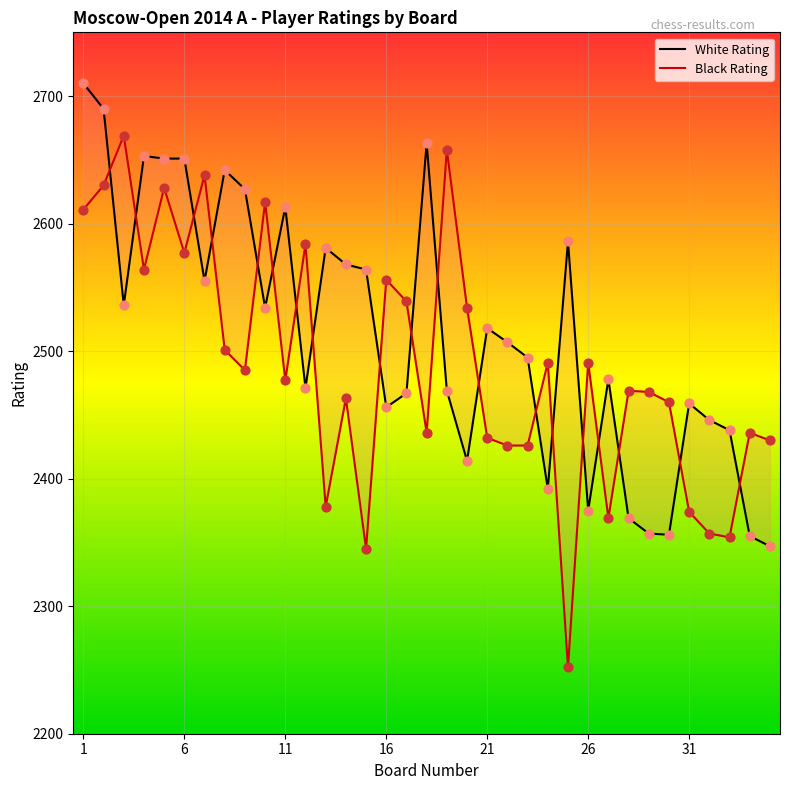

Which series has the widest spread of Y values?

Black Rating